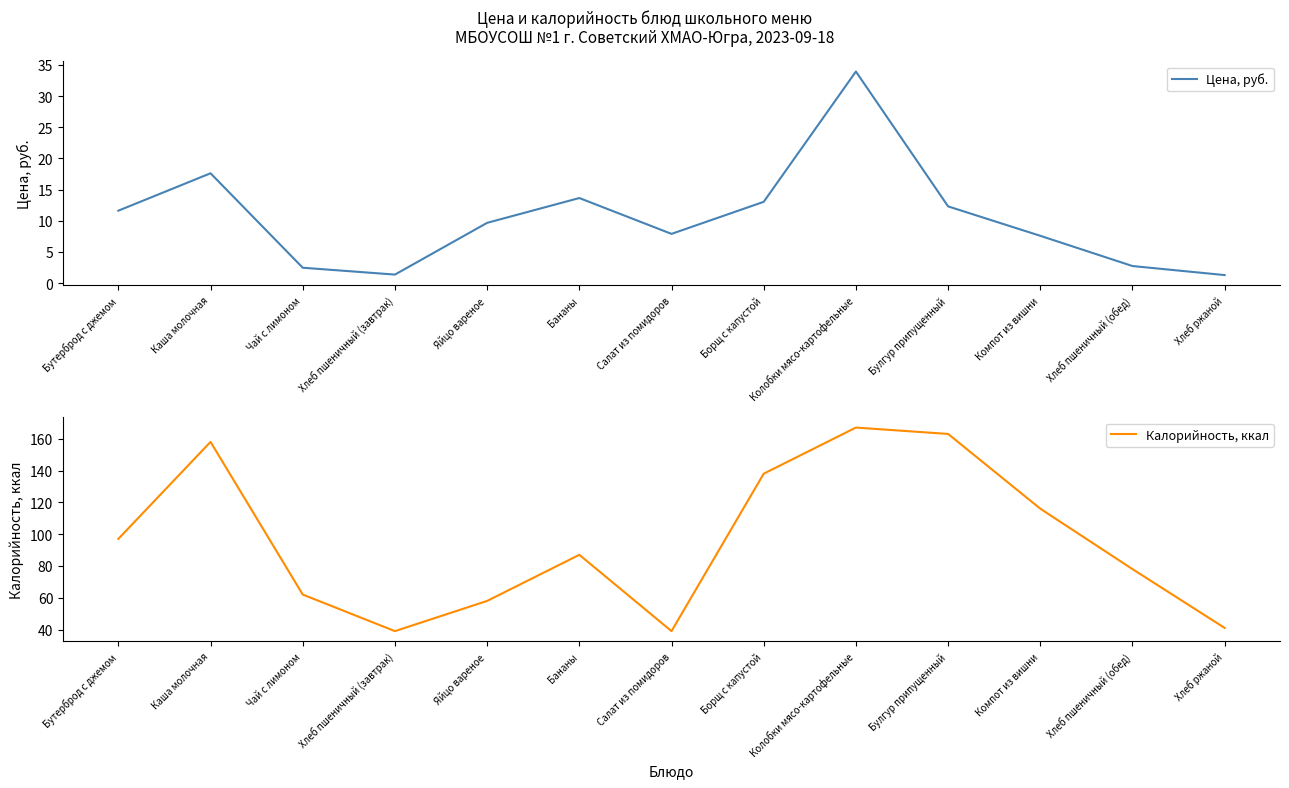

How many interior local peaks does the Калорийность, ккал series have?

3